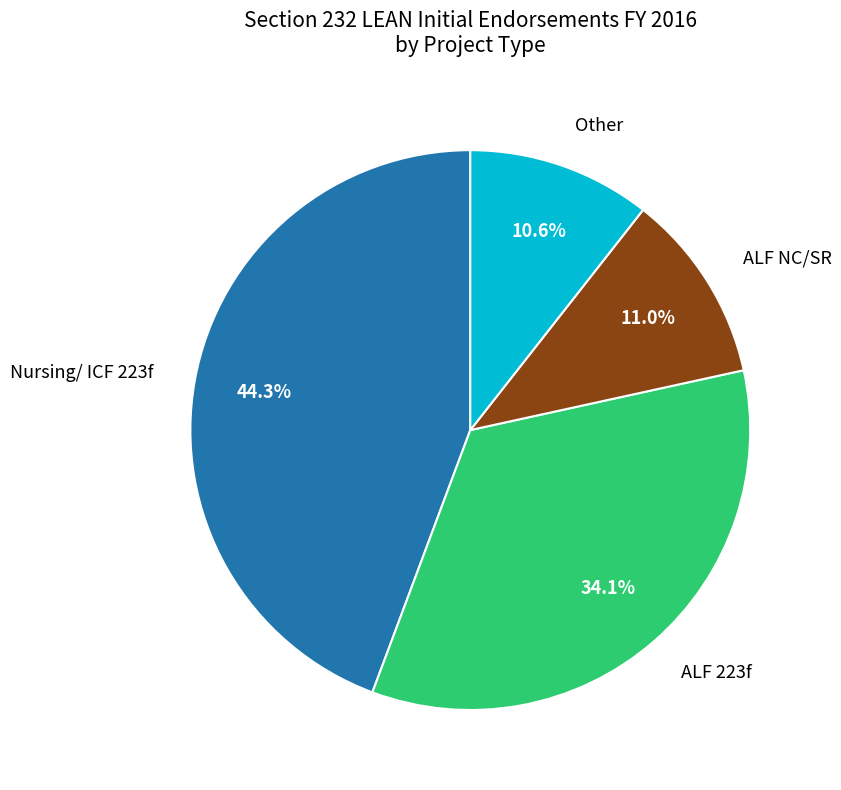

Does any single category account for the majority?

No